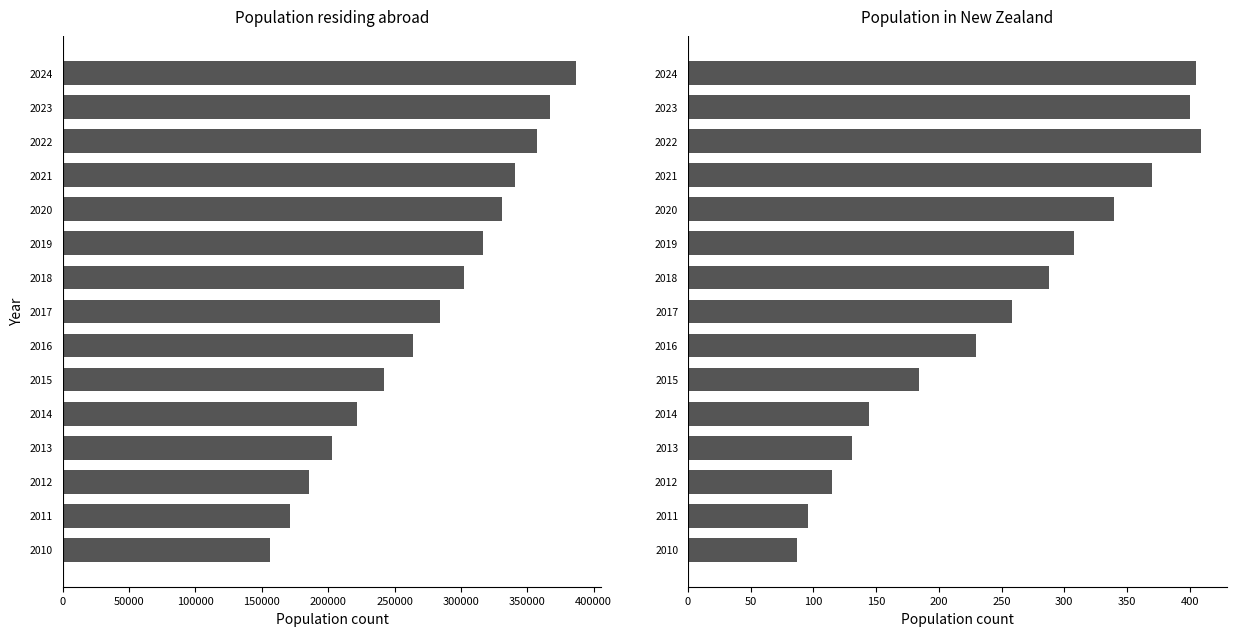

What is the difference between the second highest and minimum values in the Population in selected place series?

318